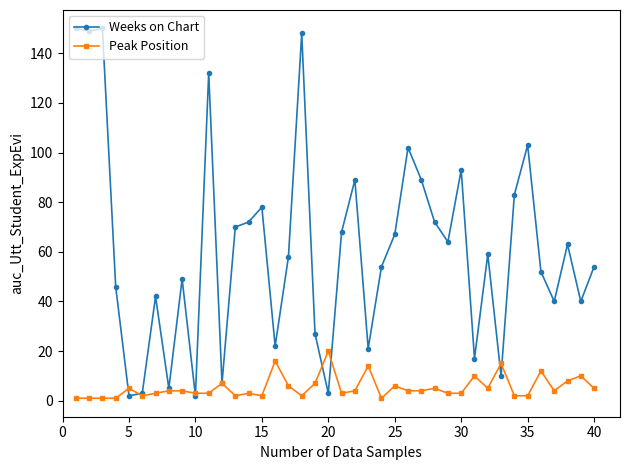

At how many categories does at least one series exceed 90?

8